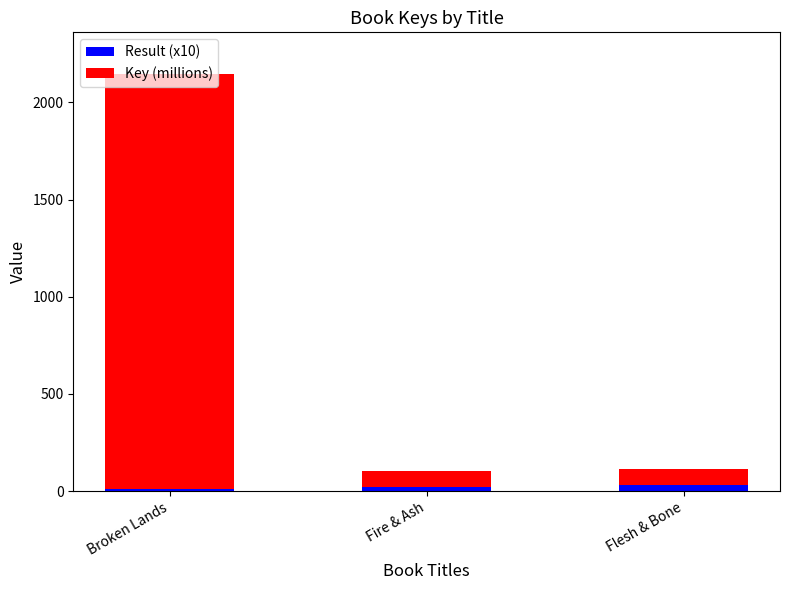

What are all the series names shown in the legend?

Result (x10), Key (millions)